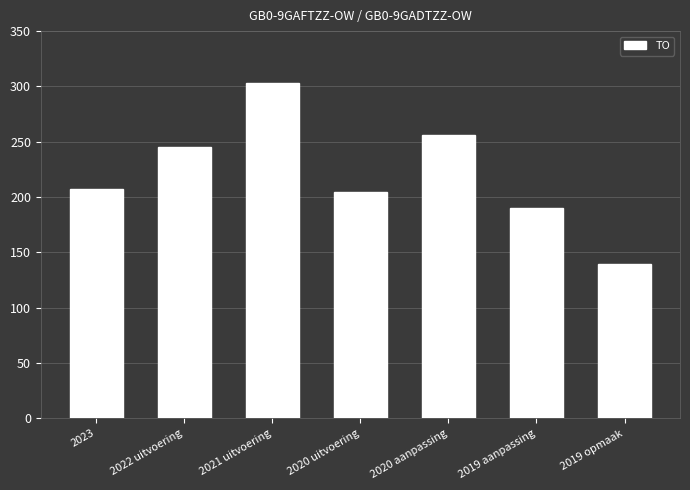

How many values are below 207?

3